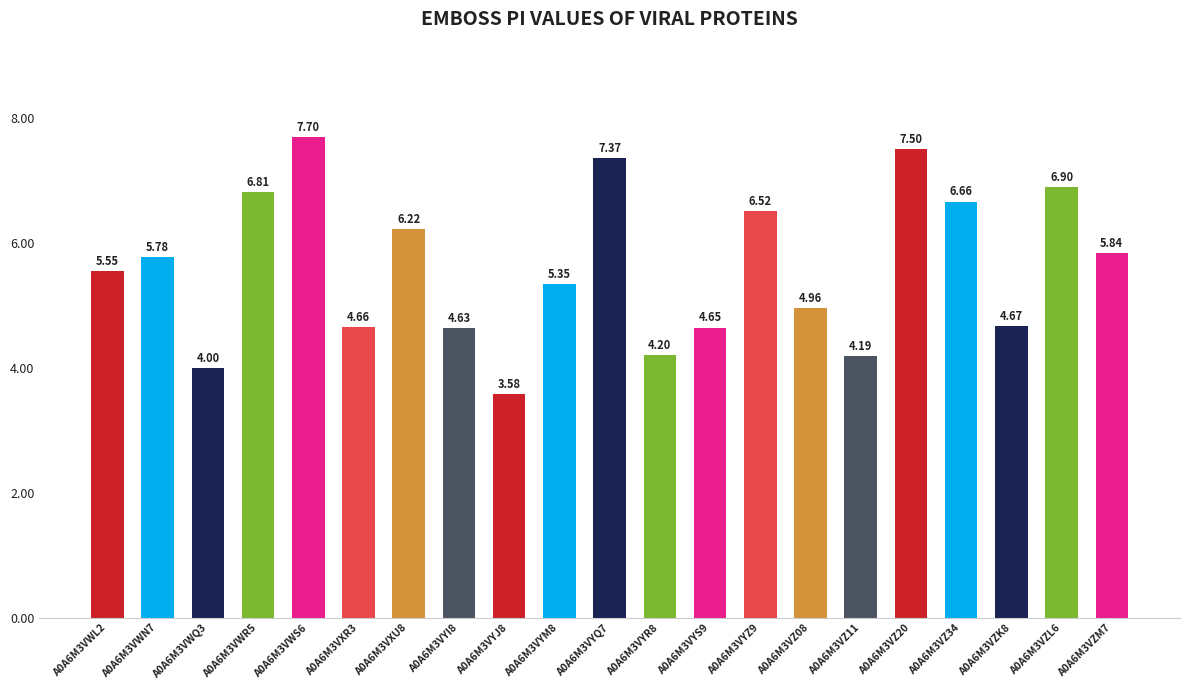

Rank the categories by value from lowest to highest.

A0A6M3VYJ8, A0A6M3VWQ3, A0A6M3VZ11, A0A6M3VYR8, A0A6M3VYI8, A0A6M3VYS9, A0A6M3VXR3, A0A6M3VZK8, A0A6M3VZ08, A0A6M3VYM8, A0A6M3VWL2, A0A6M3VWN7, A0A6M3VZM7, A0A6M3VXU8, A0A6M3VYZ9, A0A6M3VZ34, A0A6M3VWR5, A0A6M3VZL6, A0A6M3VYQ7, A0A6M3VZ20, A0A6M3VWS6